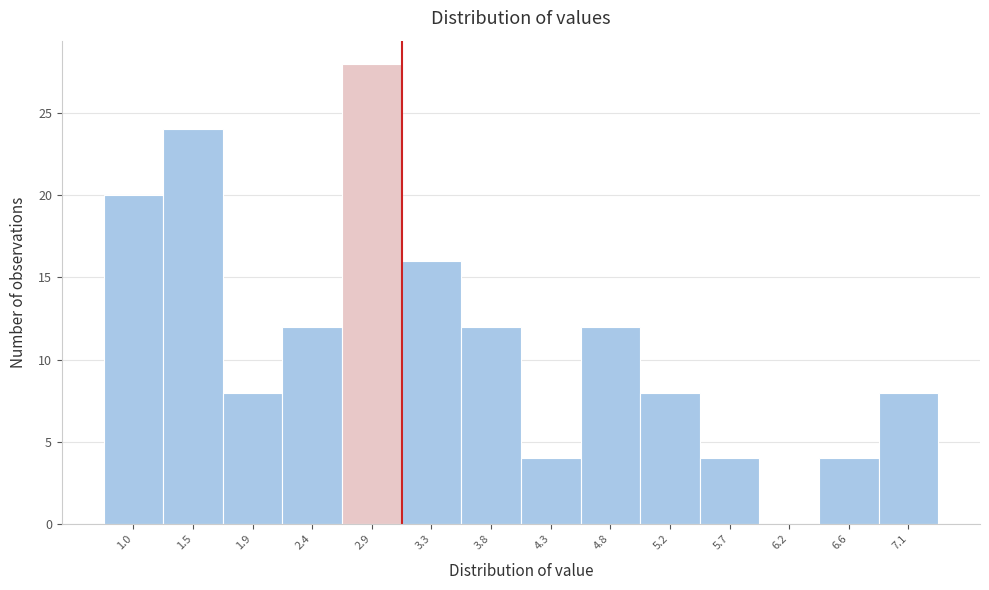

Reading left to right, list all the values displayed in this chart.

1.0=20	1.5=24	1.9=8	2.4=12	2.9=28	3.3=16	3.8=12	4.3=4	4.8=12	5.2=8	5.7=4	6.2=0	6.6=4	7.1=8